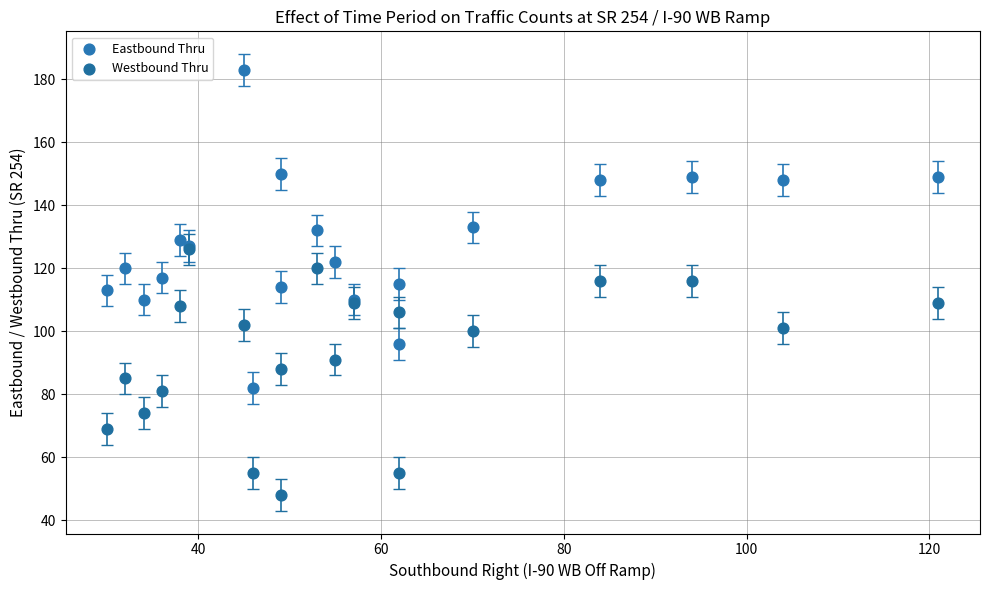

What are all the series names shown in the legend?

Eastbound Thru, Westbound Thru